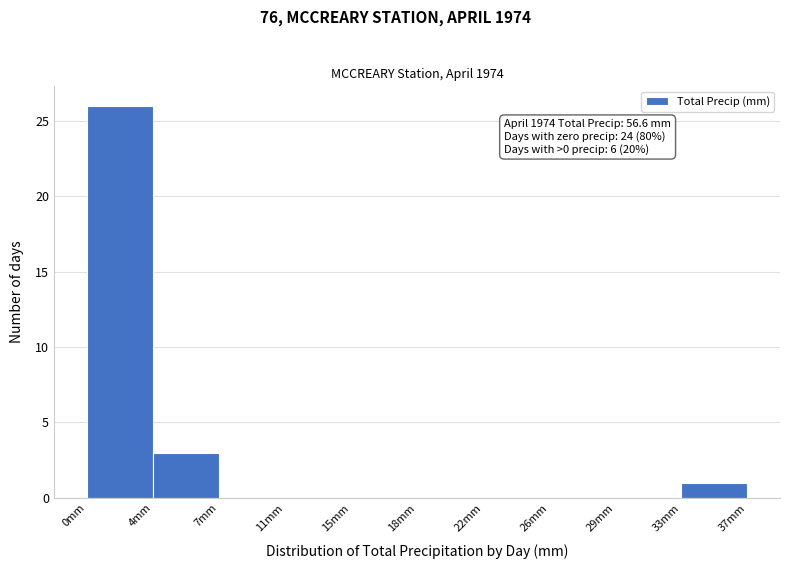

Reading left to right, list all the values displayed in this chart.

0mm=26	4mm=3	7mm=0	11mm=0	15mm=0	18mm=0	22mm=0	26mm=0	29mm=0	33mm=1